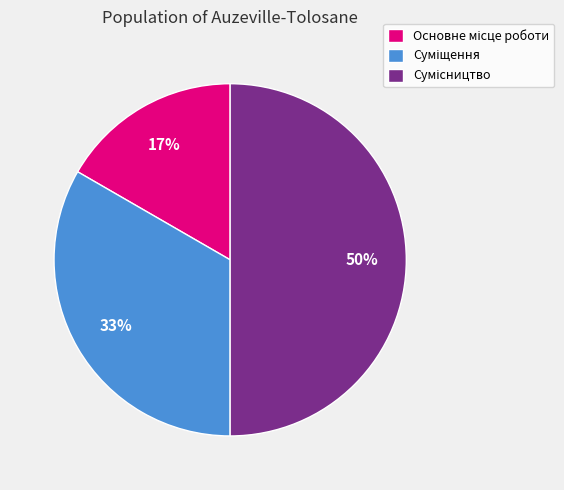

To the nearest percent, what is the average slice percentage?

33%